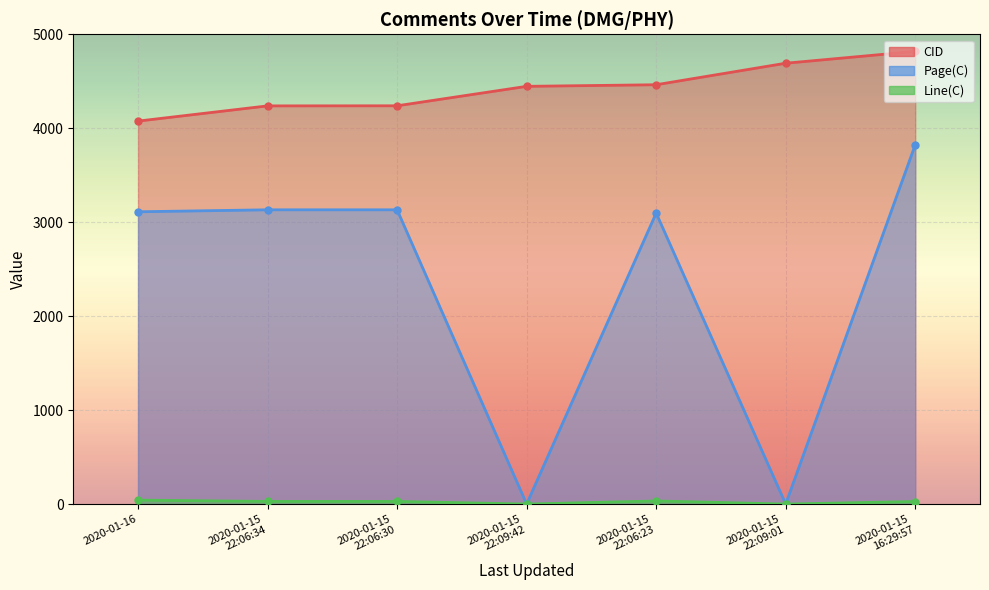

True or false: Page(C) and CID intersect in this chart.

False